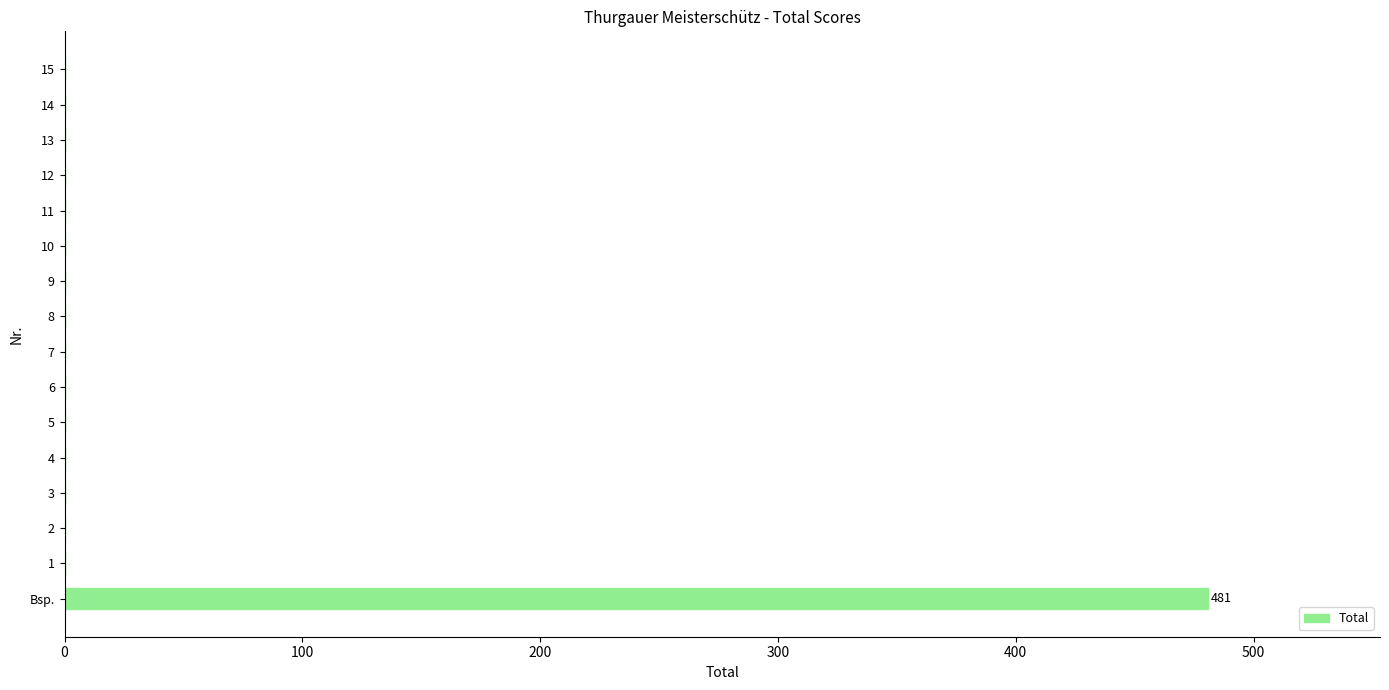

Count the number of categories in the chart.

16